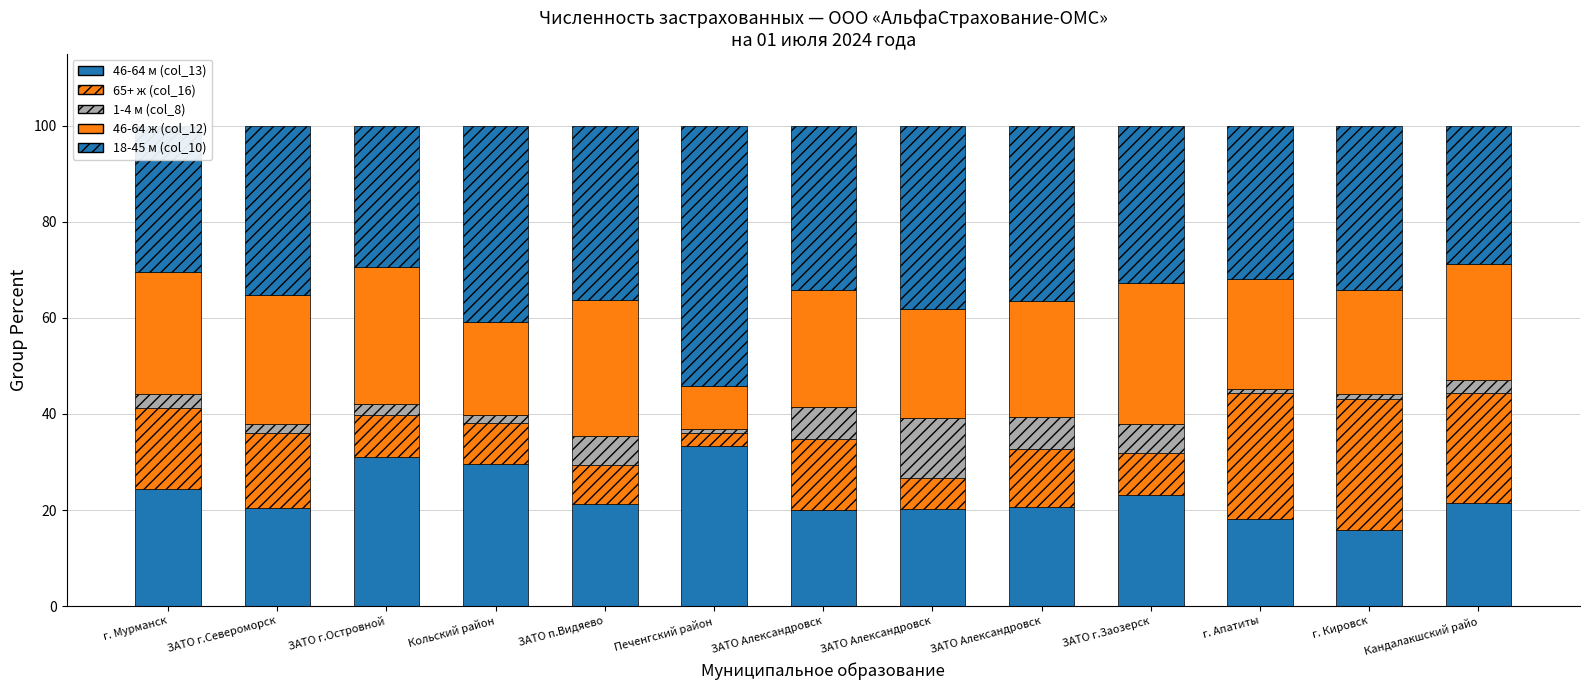

Where is 18-45 м (col_10) nearest to the value 41?

Кольский район